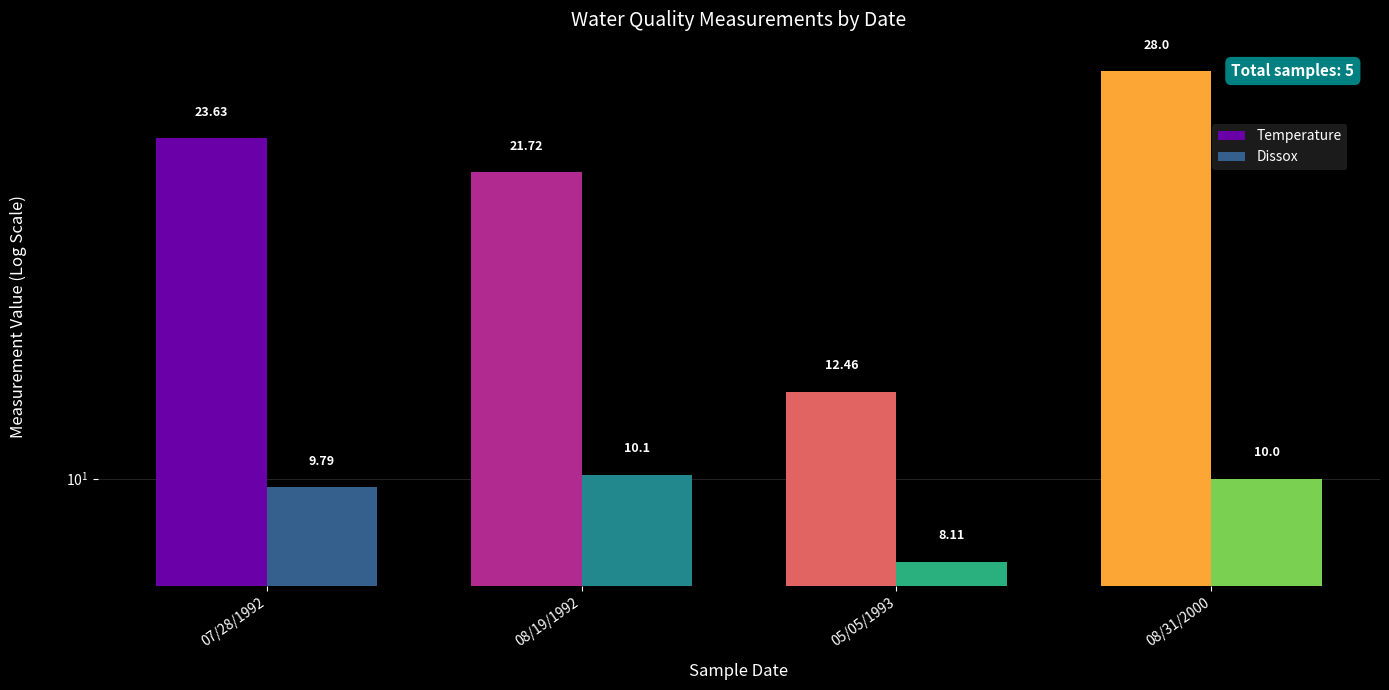

At how many categories does at least one series exceed 16?

3